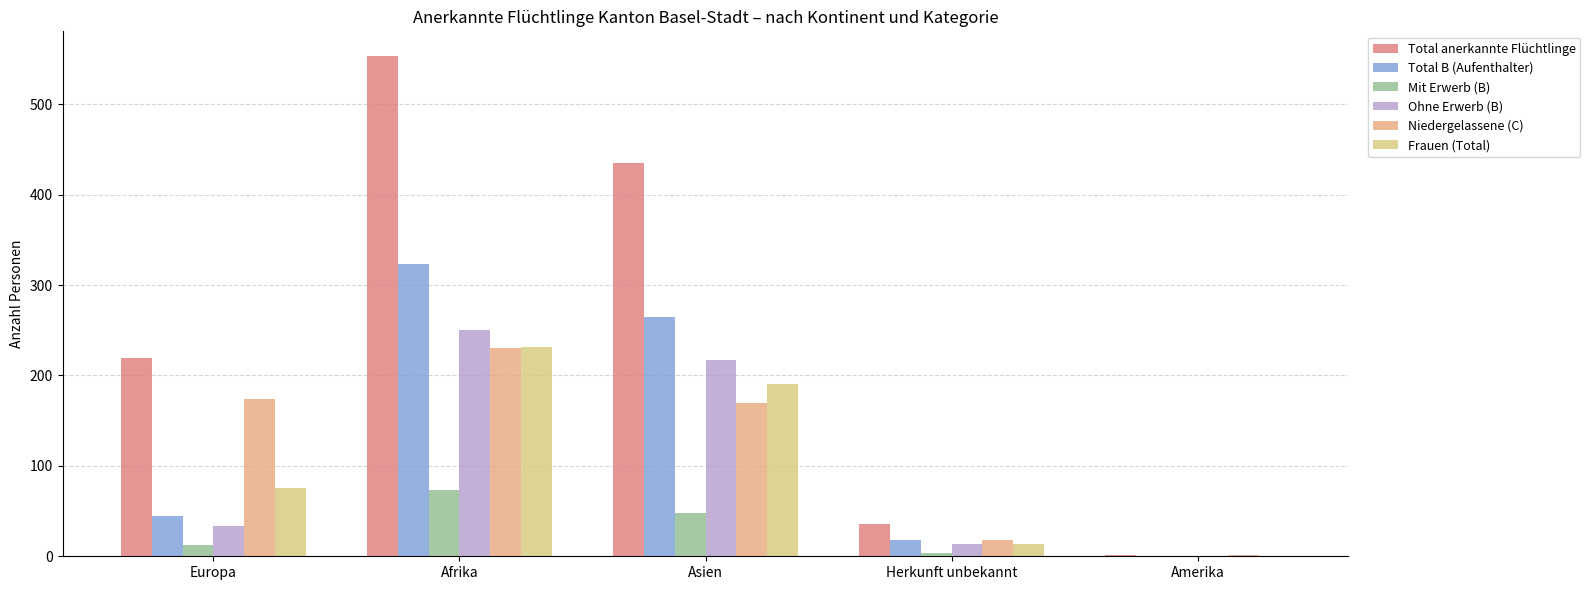

Count the number of categories in the chart.

5